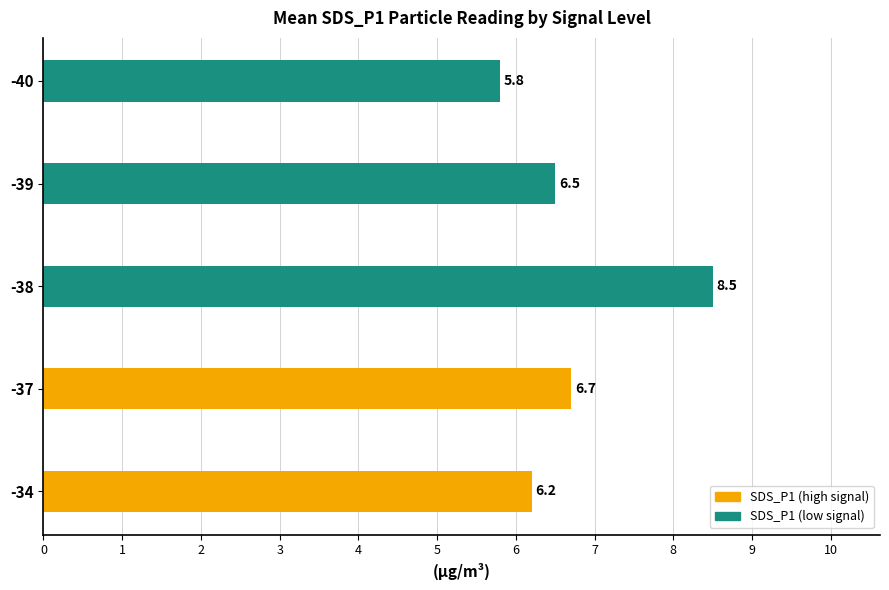

What is the difference between the second highest and minimum values?

0.9